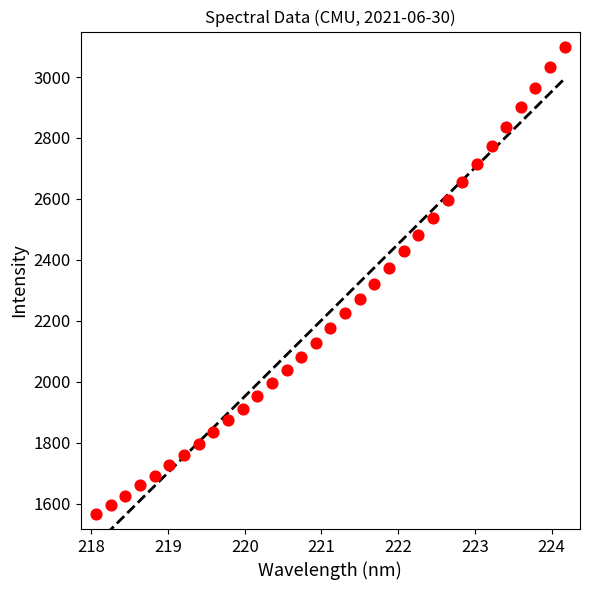

What is the range of Y values (max minus min)?

1531.6